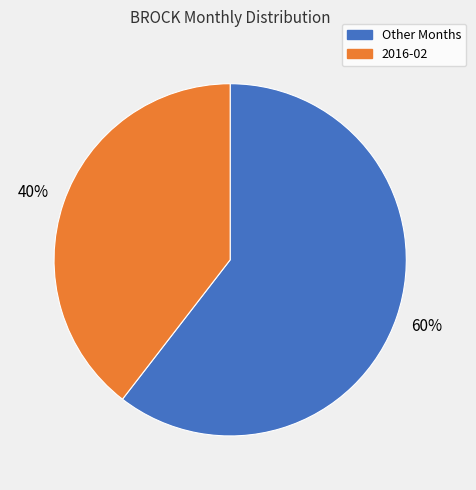

How many segments does this pie chart have?

2